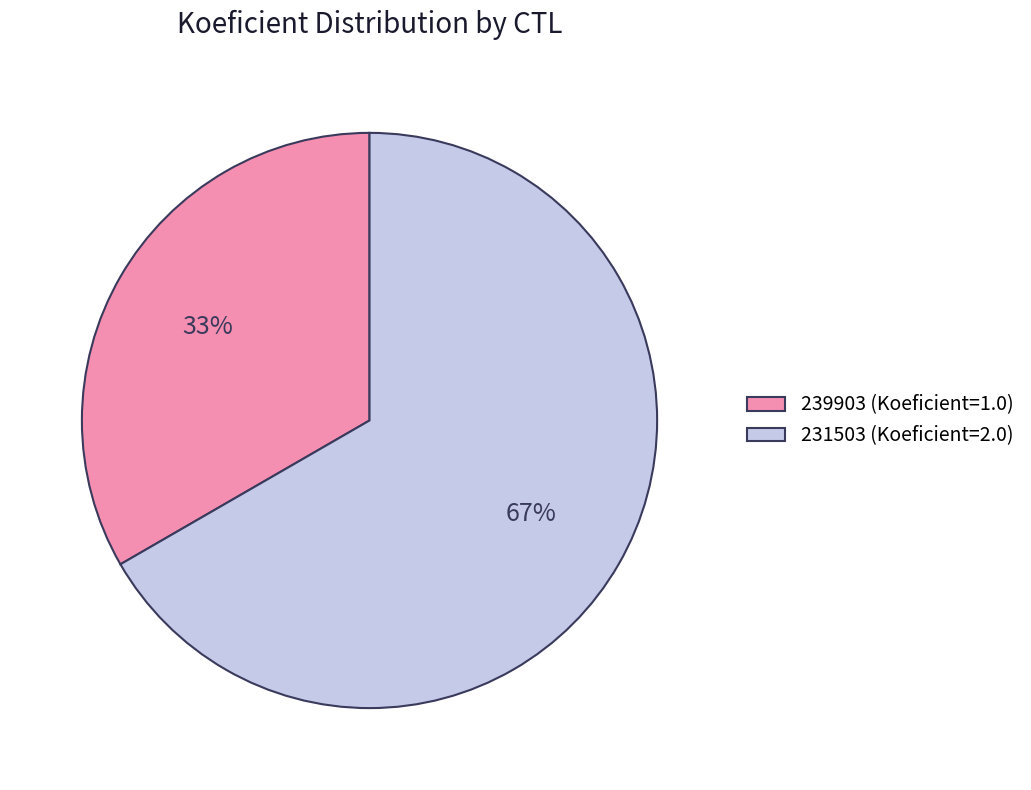

To the nearest percent, what is the combined percentage of 239903 and 231503?

100%